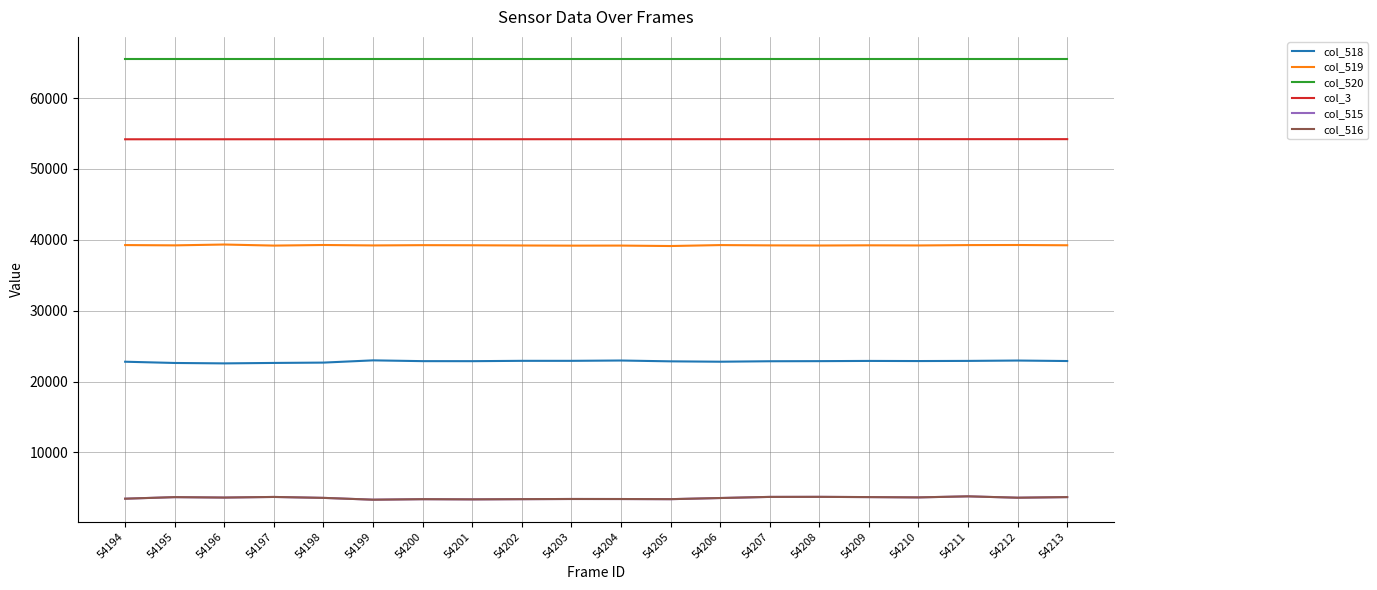

The value of col_520 at 54213 is 13275. True or false?

False